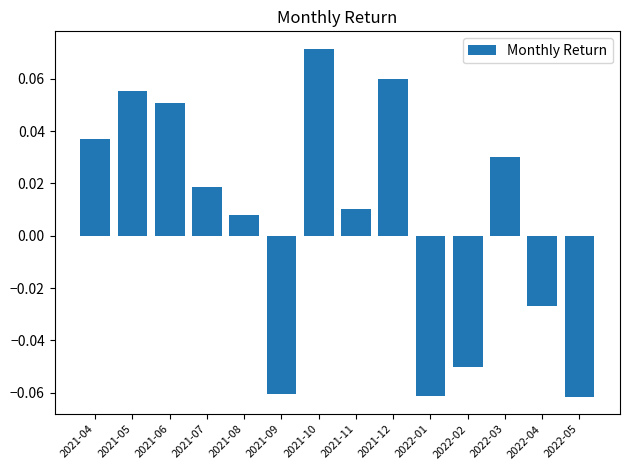

The value at 2021-04 is 0.1. True or false?

False